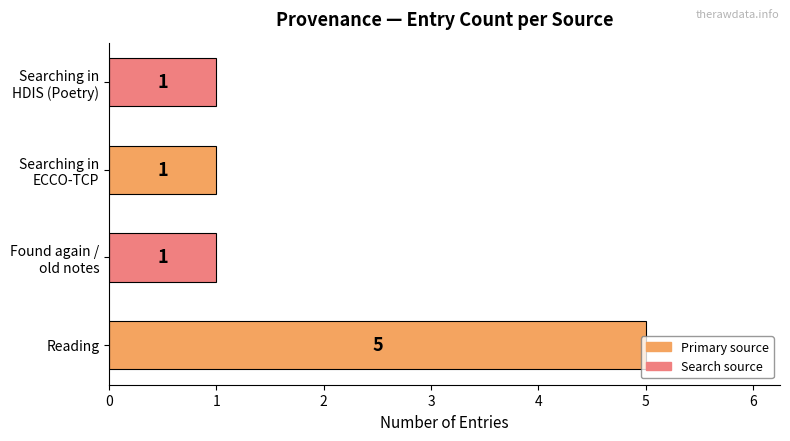

Does the chart contain any negative values?

No